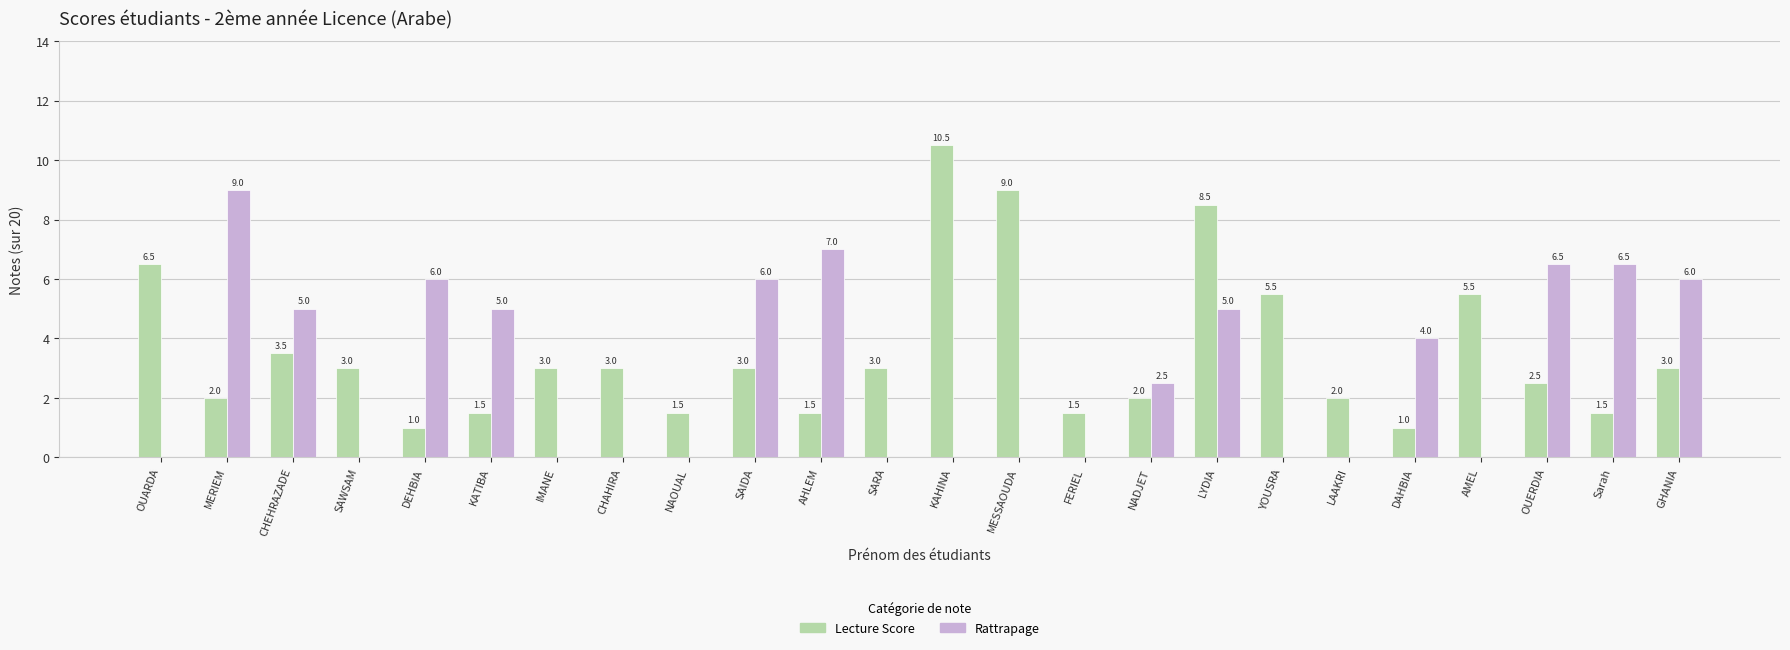

Is the value of Rattrapage at KAHINA greater than the value of Lecture Score at MESSAOUDA?

No